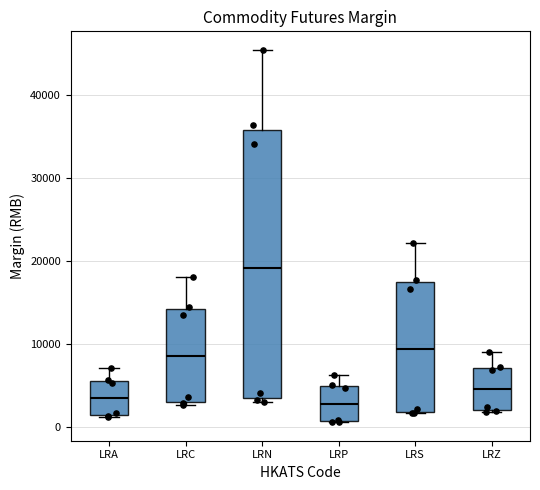

Where is the upper edge of the box for LRP on the y-axis? The values are not printed on the chart, so give them approximately, as read against the axis.

5000